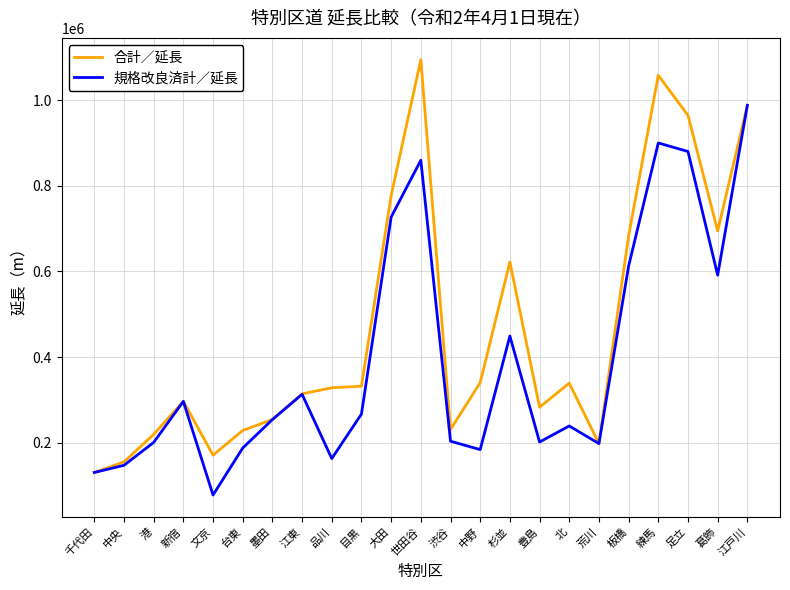

Which series has the largest total across all categories?

合計／延長